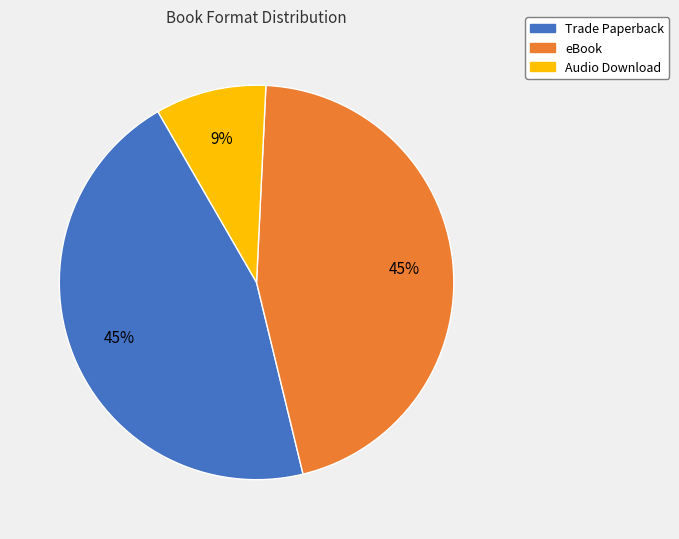

To the nearest percent, what is the average slice percentage?

33%